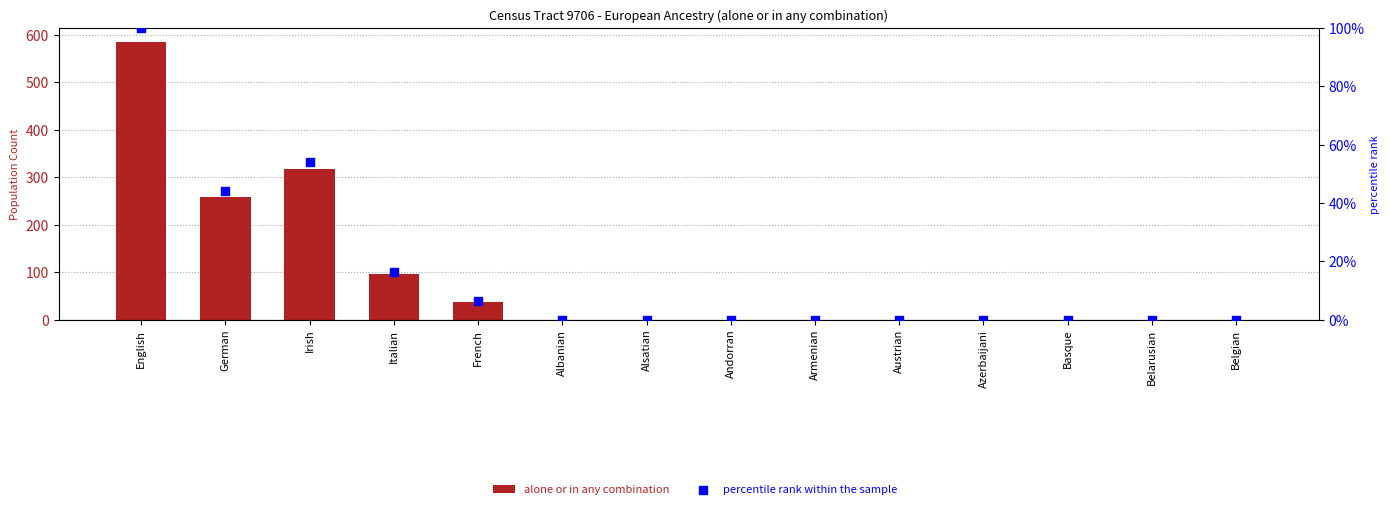

Which series contains the highest Y value?

alone or in any combination